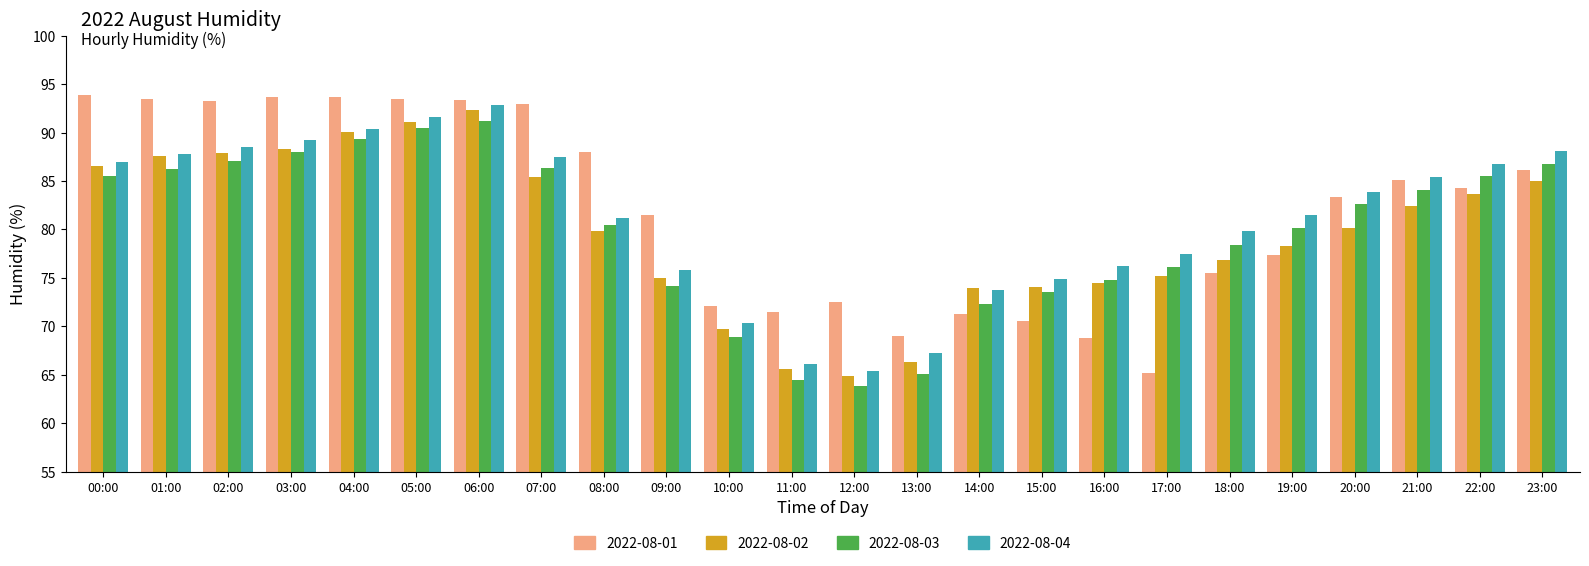

The 2022-08-04 series shows 92.8 at 06:00. True or false?

True